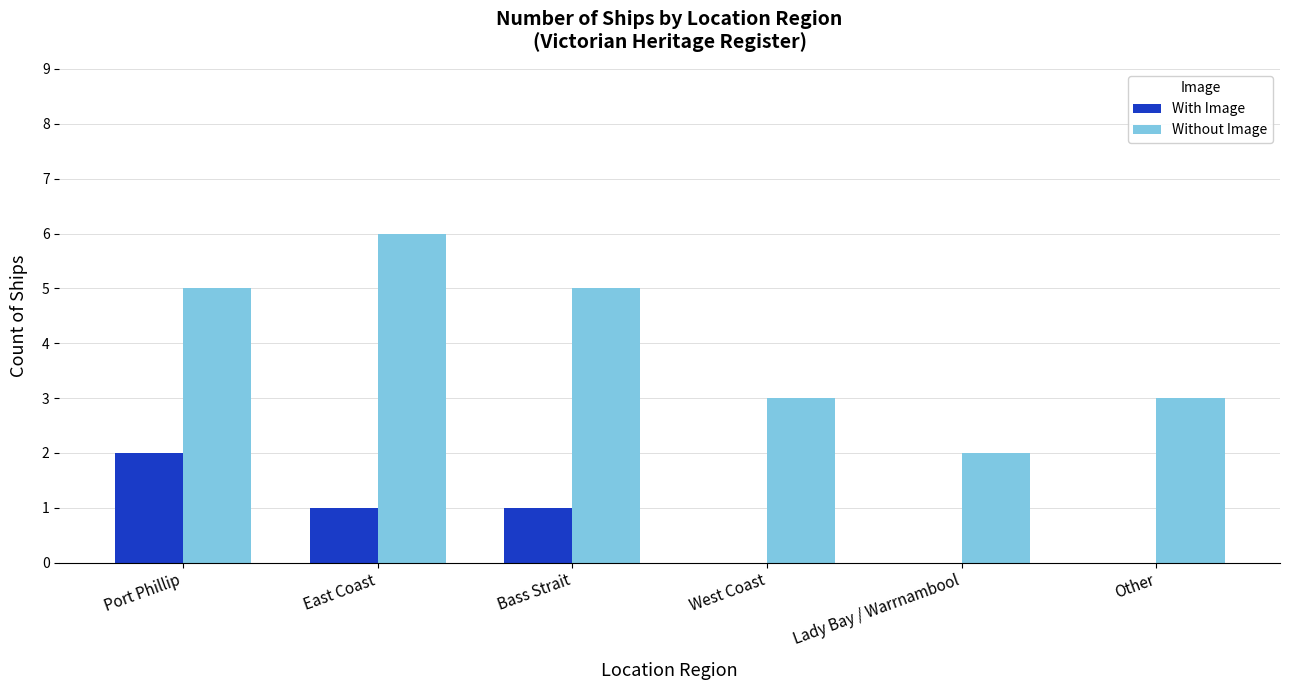

What is the maximum value shown in the chart?

6